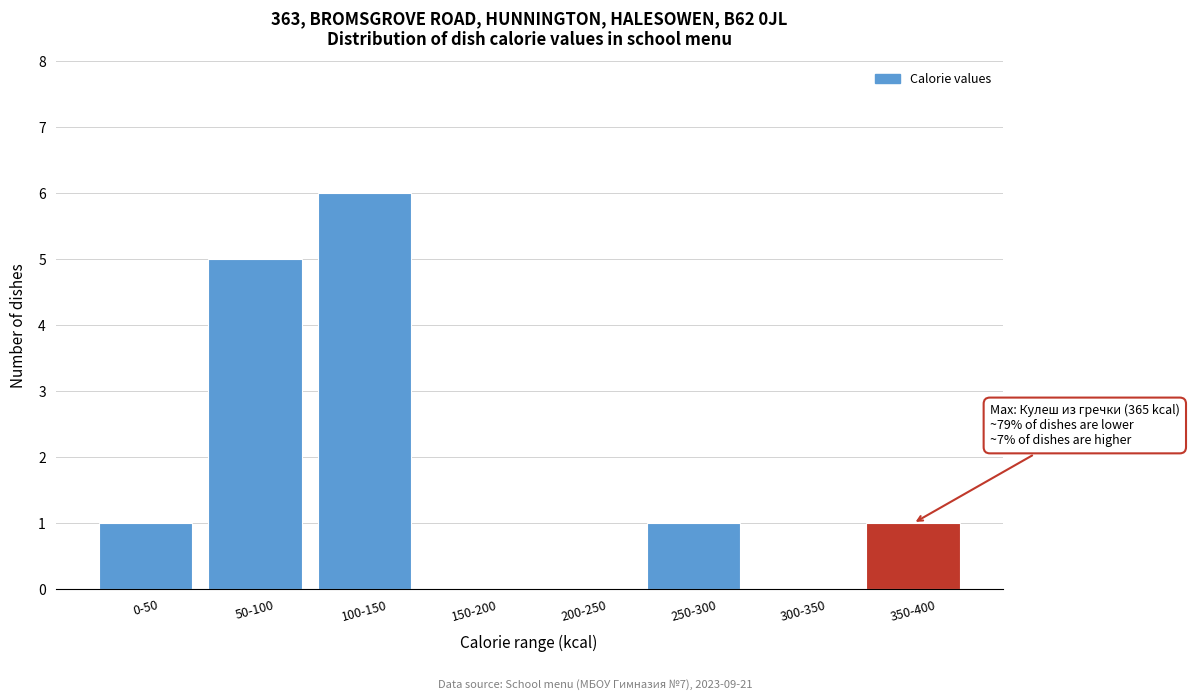

Reading left to right, extract all data points from this chart.

0-50=1	50-100=5	100-150=6	150-200=0	200-250=0	250-300=1	300-350=0	350-400=1